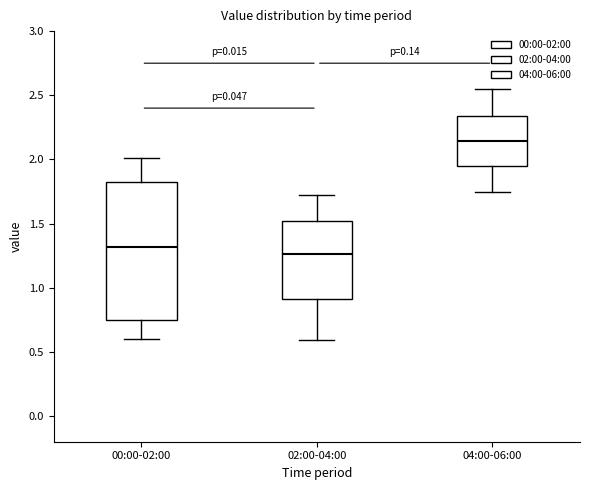

Where does the median line of the box for 00:00-02:00 sit on the y-axis? The values are not printed on the chart, so give them approximately, as read against the axis.

1.30